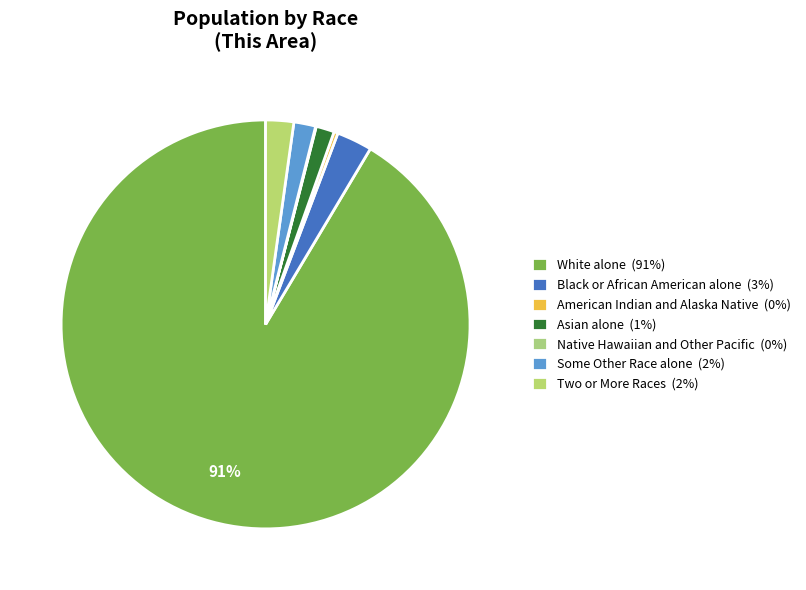

To the nearest percent, what is the average slice percentage?

14%